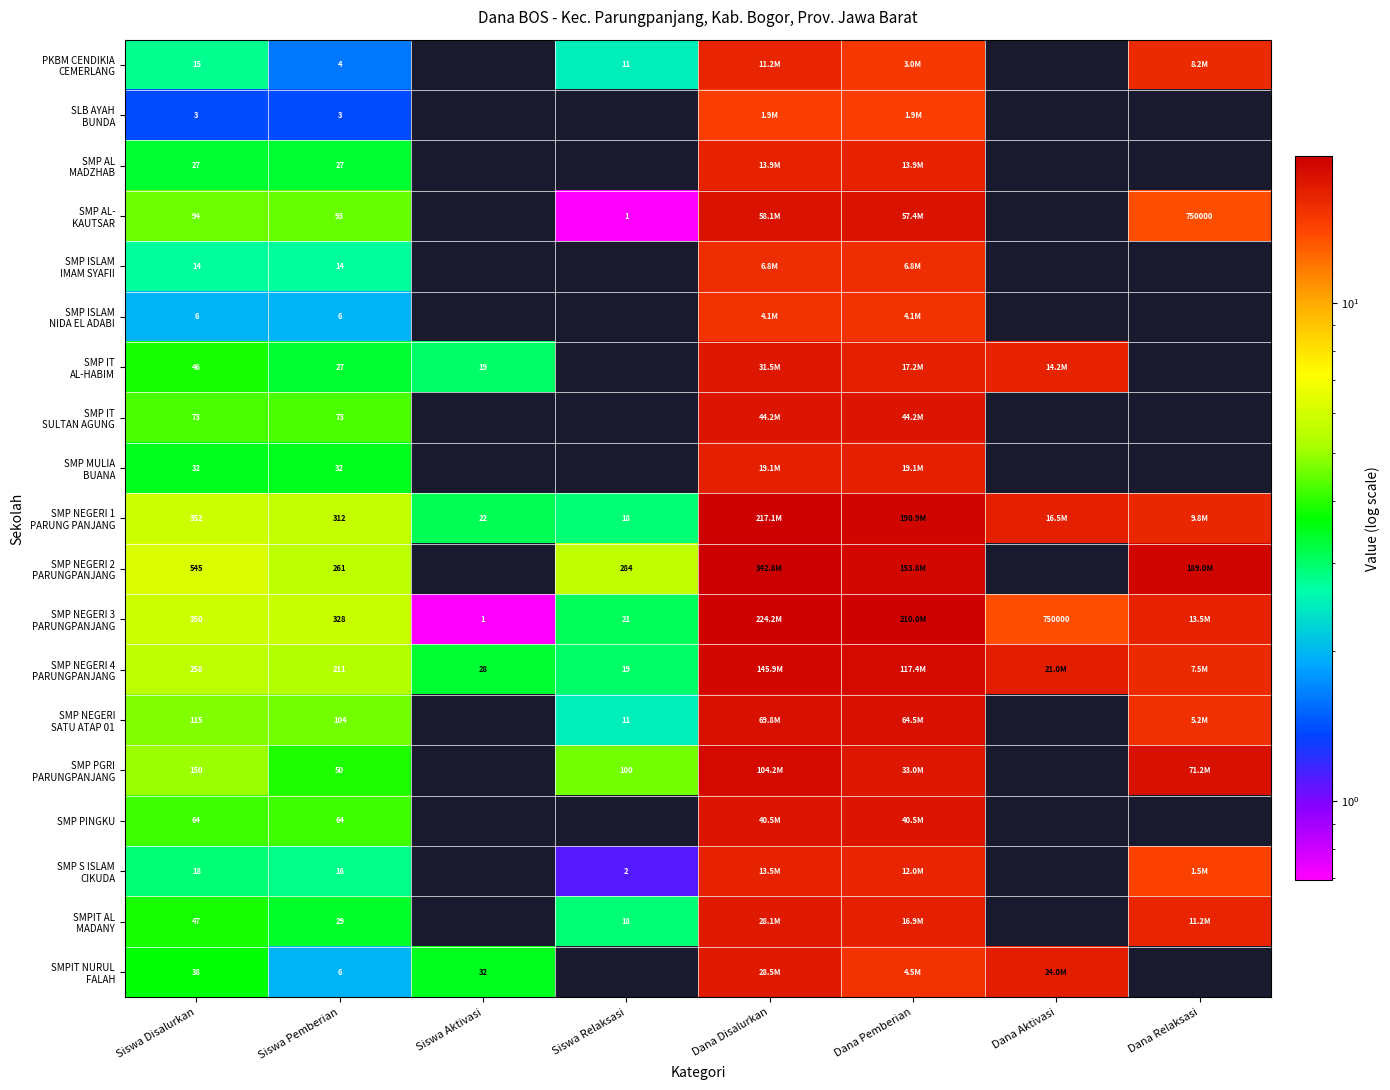

How many series are shown in this chart?

19